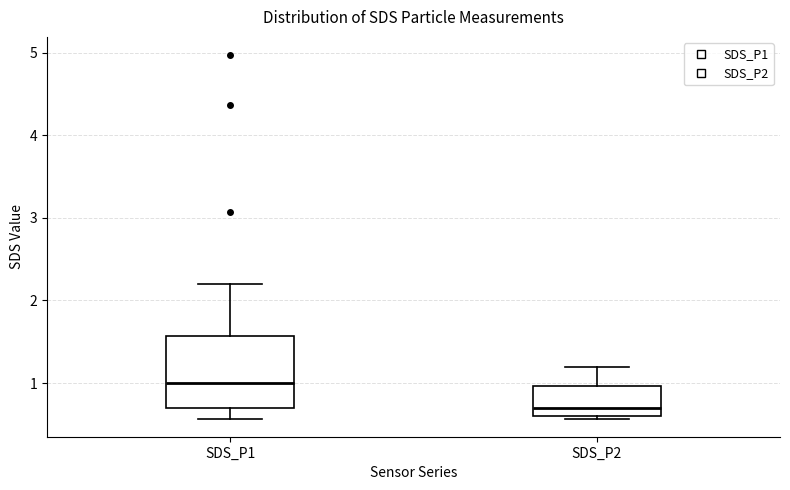

Where is the lower edge of the box for SDS_P2 on the y-axis? The values are not printed on the chart, so give them approximately, as read against the axis.

0.6